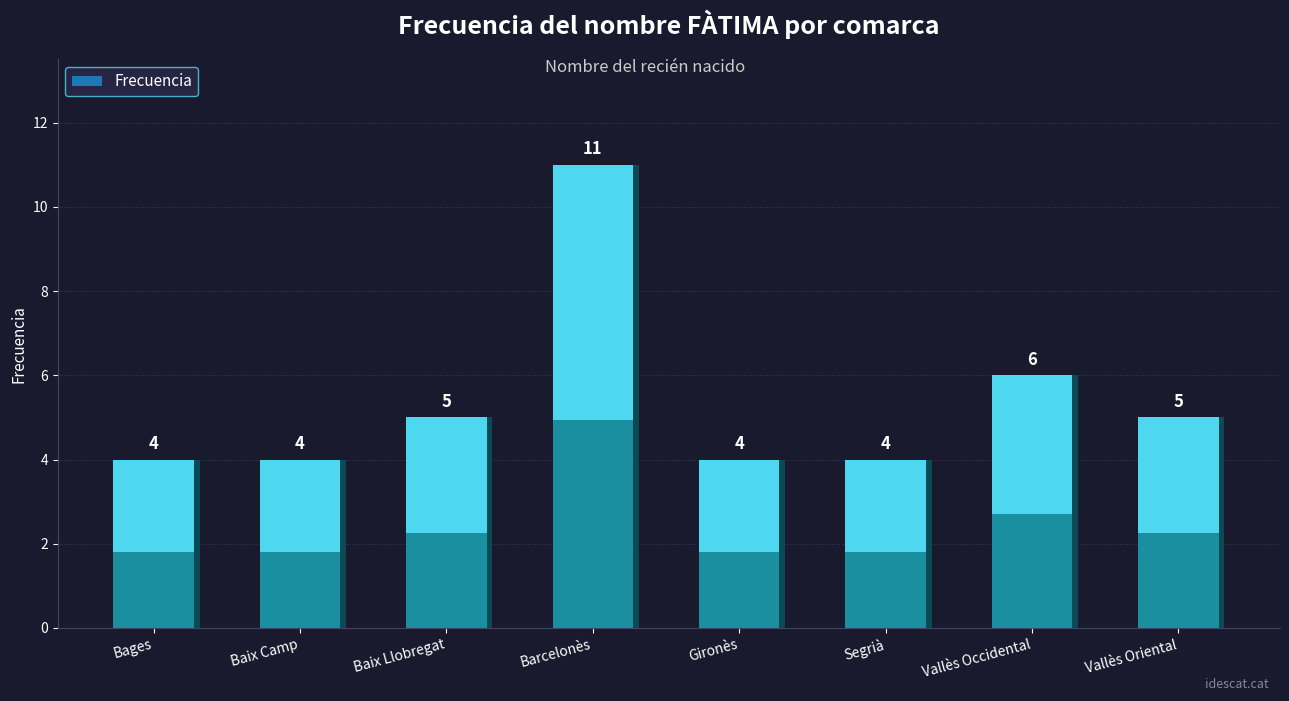

What is the difference between the values at Barcelonès and Baix Camp?

7